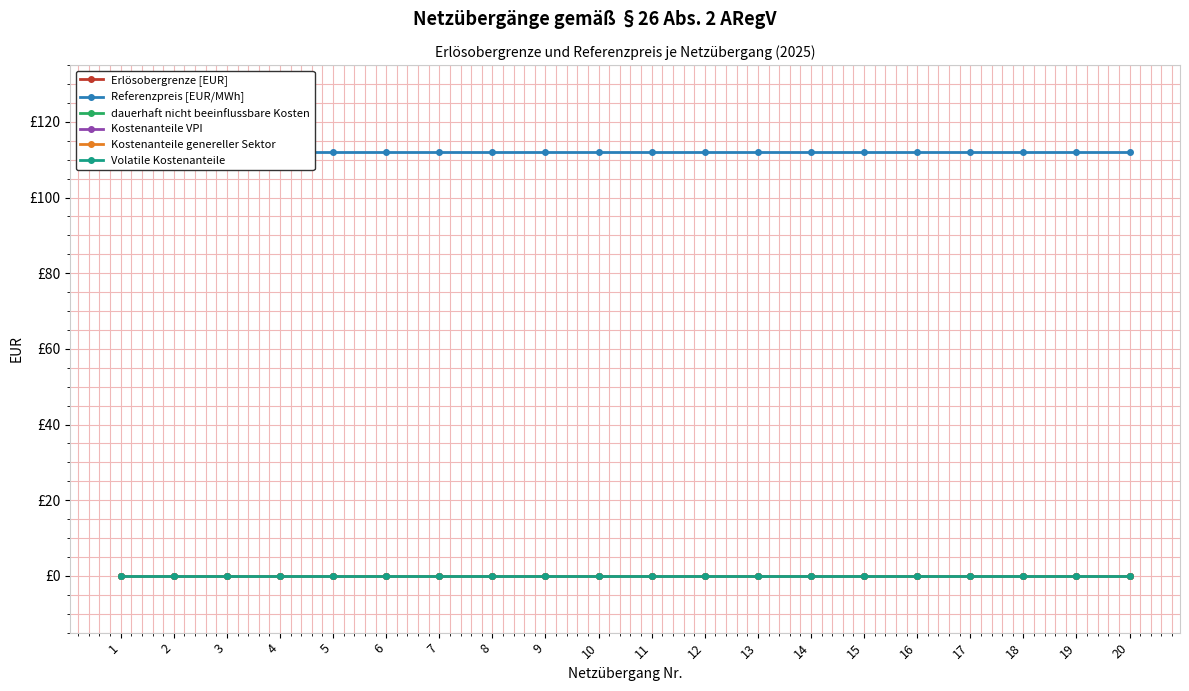

At how many categories does at least one series exceed 25?

20